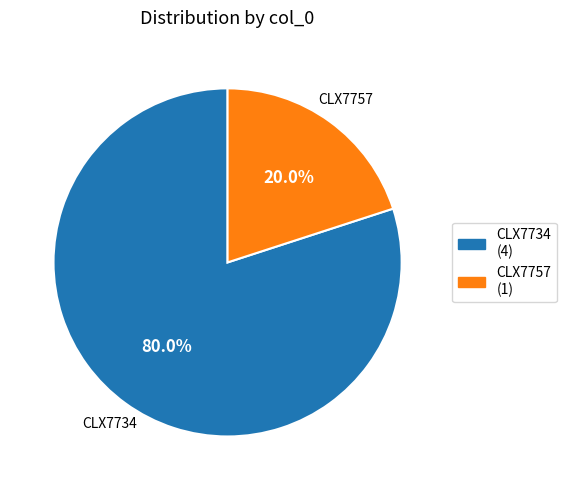

Does any single category account for the majority?

Yes